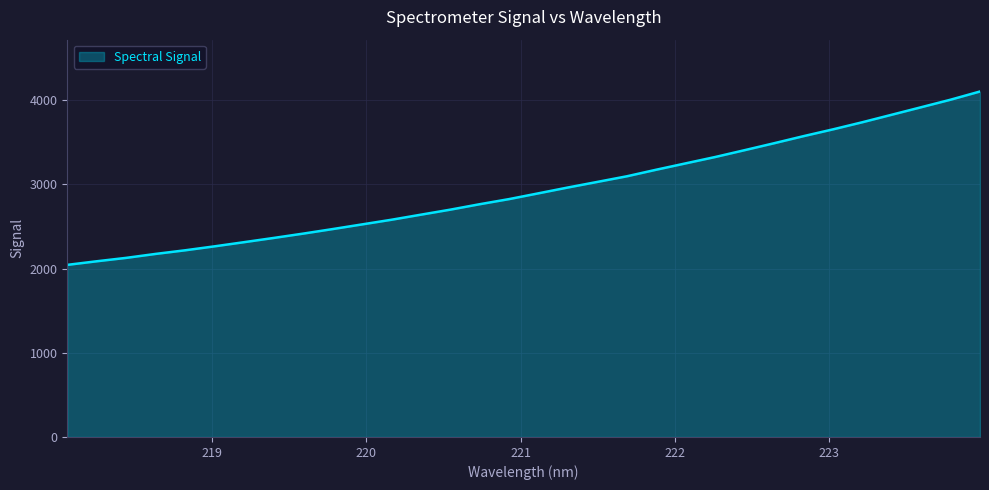

What is the maximum value shown in the chart?

4104.0